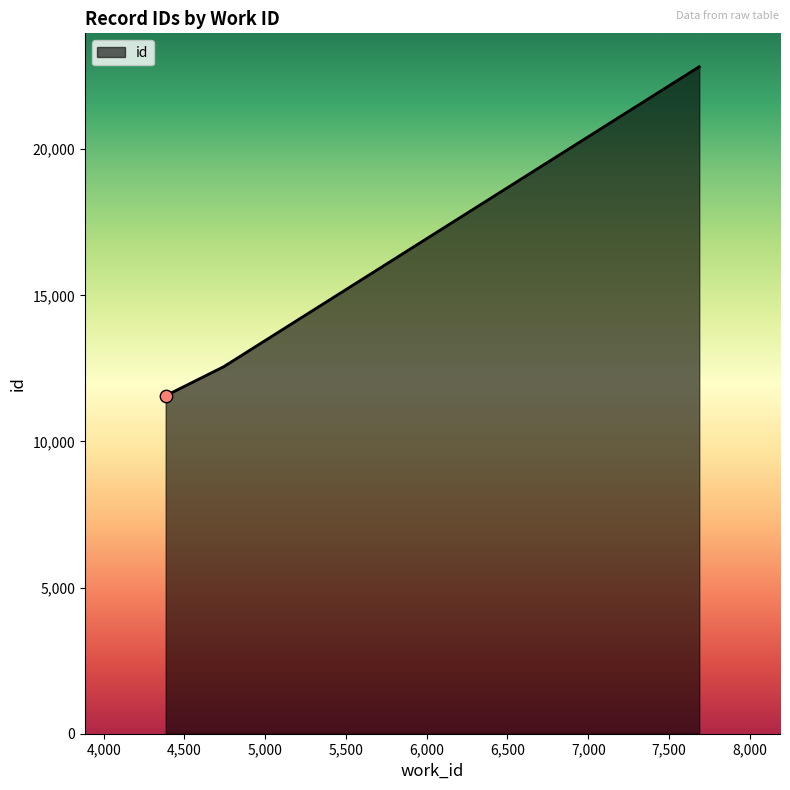

What is the maximum value shown in the chart?

22822